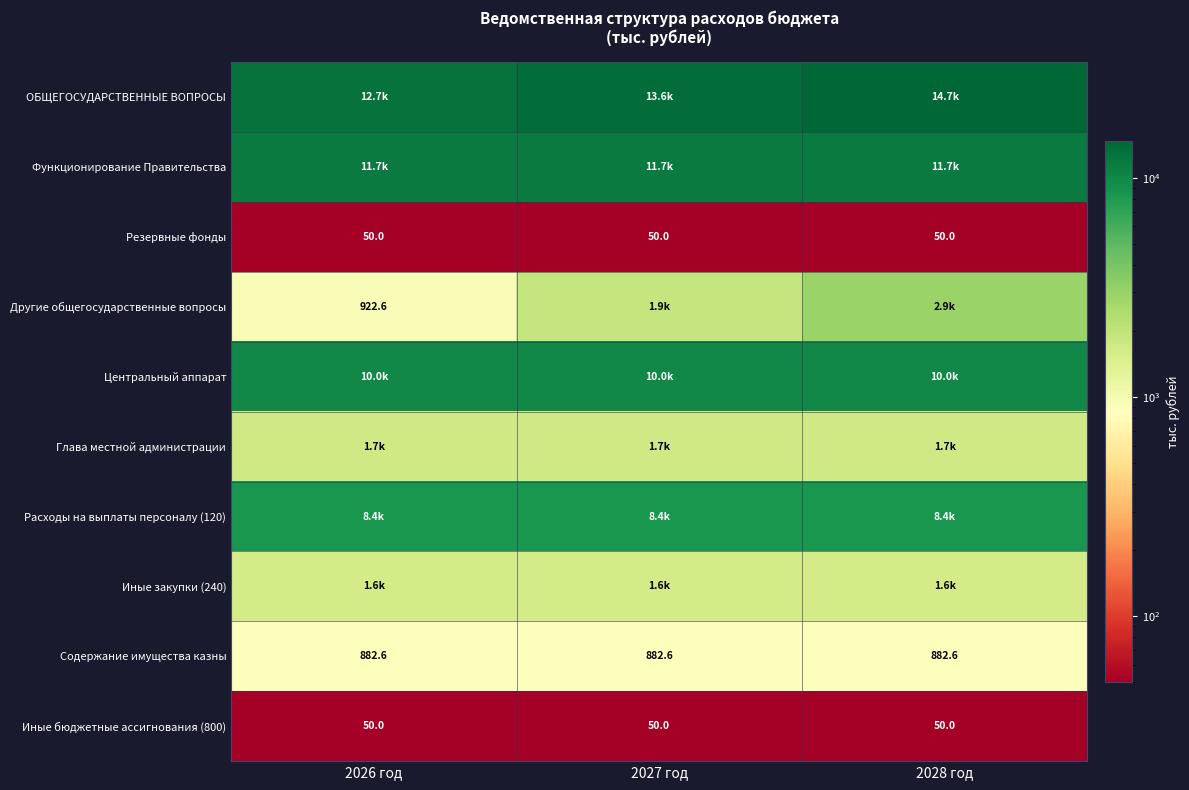

The value of Другие общегосударственные вопросы at 2026 год is 922.6. True or false?

True